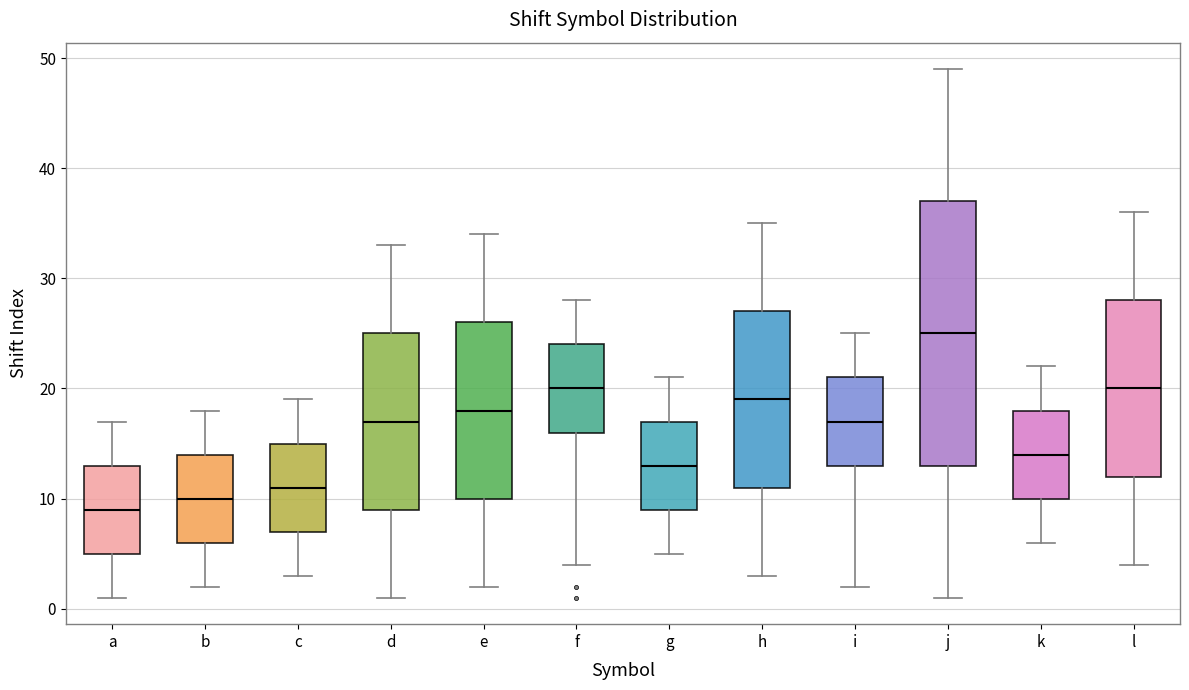

Reading left to right, transcribe this box plot: for each box, give where its median line is, the range the box spans, and where its two whiskers end, as read against the y-axis. The values are not printed on the chart, so give them approximately, as read against the axis.

a: median 9, box 5 to 13, whiskers 1 to 17
b: median 10, box 6 to 14, whiskers 2 to 18
c: median 11, box 7 to 15, whiskers 3 to 19
d: median 17, box 9 to 25, whiskers 1 to 33
e: median 18, box 10 to 26, whiskers 2 to 34
f: median 20, box 16 to 24, whiskers 4 to 28
g: median 13, box 9 to 17, whiskers 5 to 21
h: median 19, box 11 to 27, whiskers 3 to 35
i: median 17, box 13 to 21, whiskers 2 to 25
j: median 25, box 13 to 37, whiskers 1 to 49
k: median 14, box 10 to 18, whiskers 6 to 22
l: median 20, box 12 to 28, whiskers 4 to 36